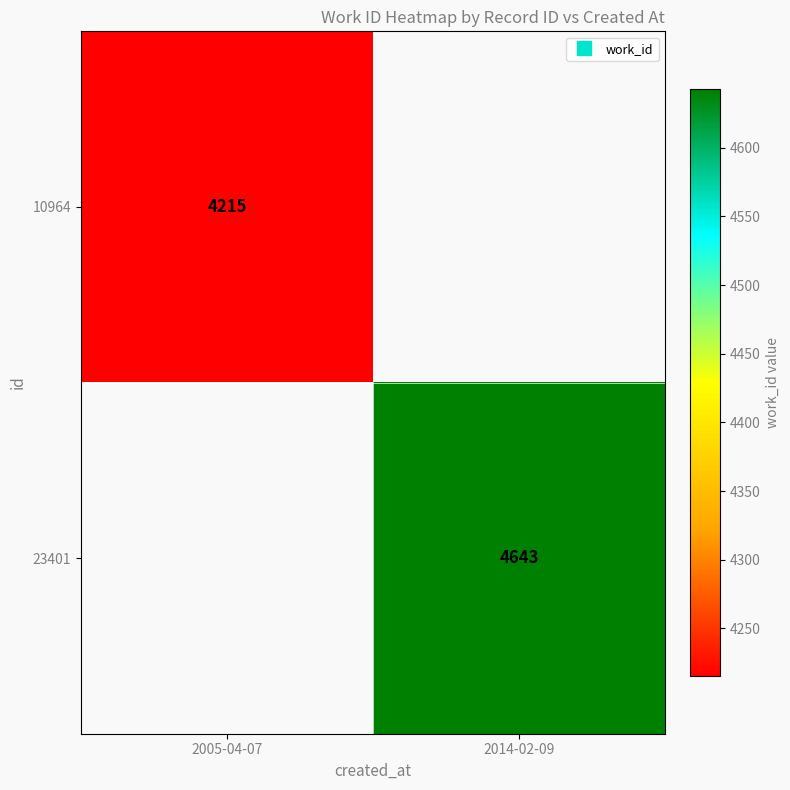

Is the value of 23401 at 2005-04-07 greater than the value of 10964 at 2005-04-07?

No